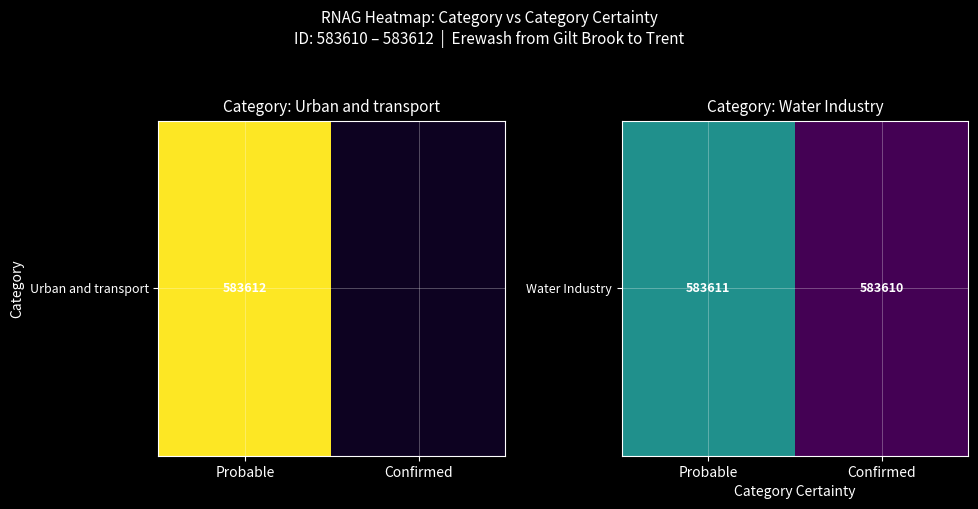

Approximately how many times larger is the value at Probable compared to Confirmed?

1.0